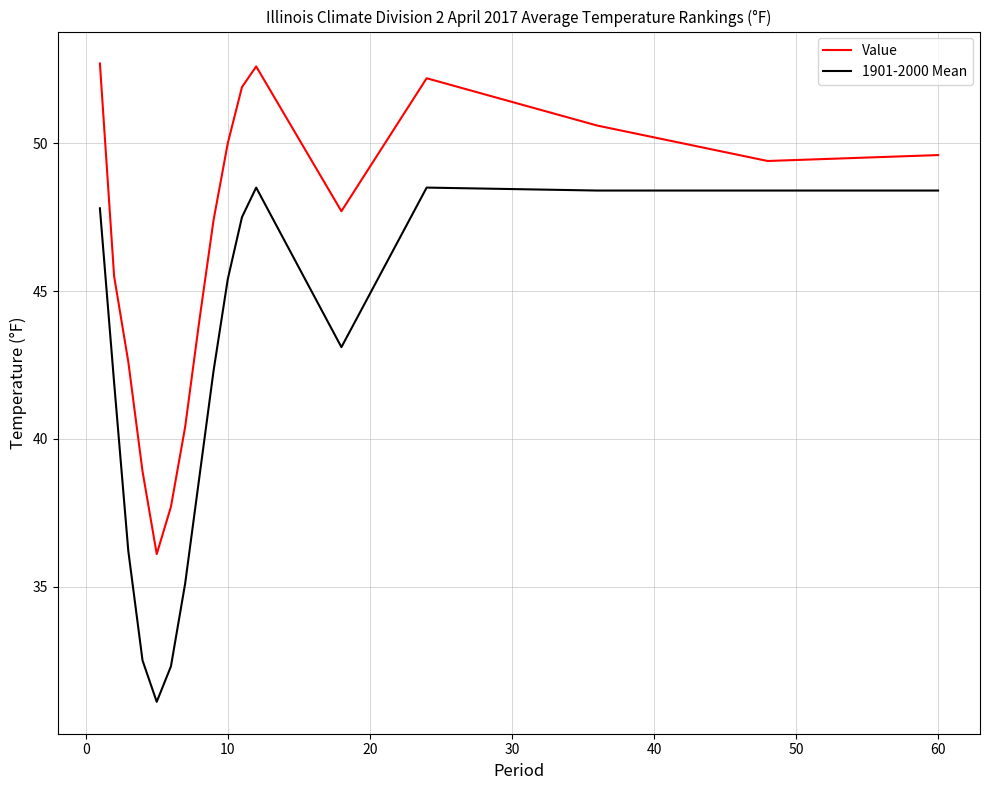

What is the average value of the Value series?

46.4